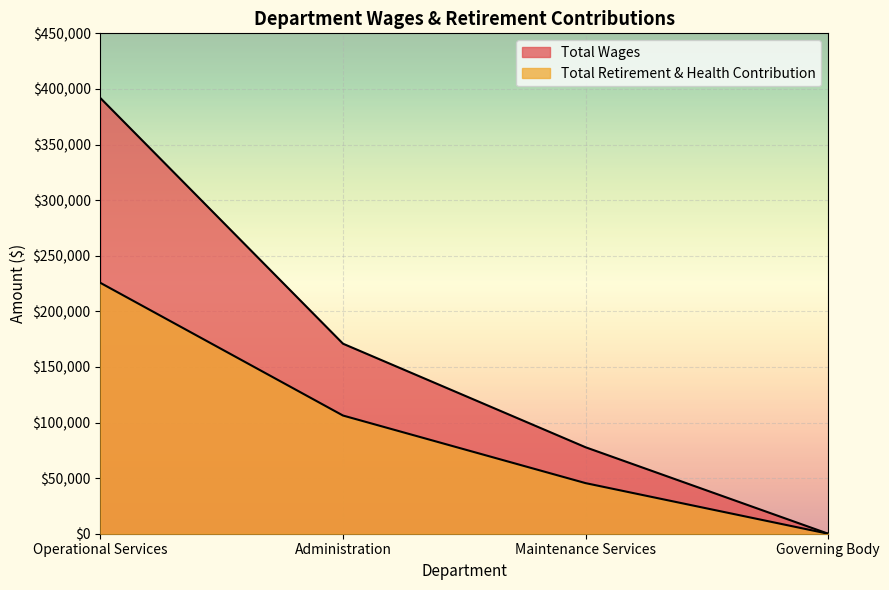

List the series in order of their overall mean, lowest first.

Total Retirement & Health Contribution, Total Wages